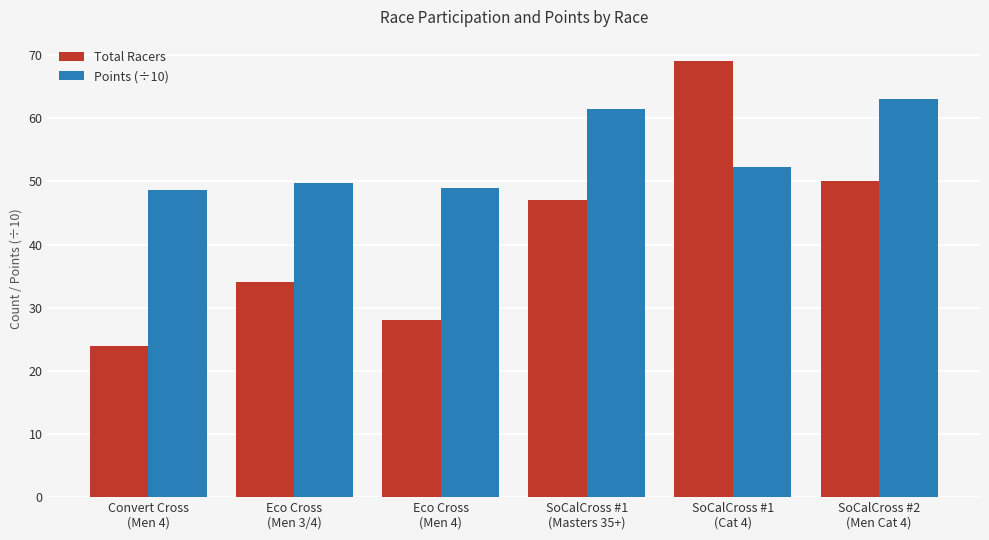

What is the lowest value of the Total Racers series?

24.0